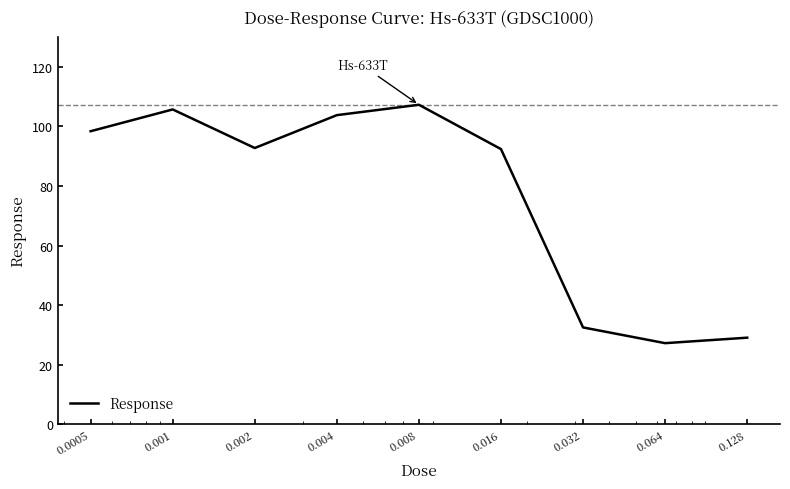

Is this an area chart (filled region under the line)?

No